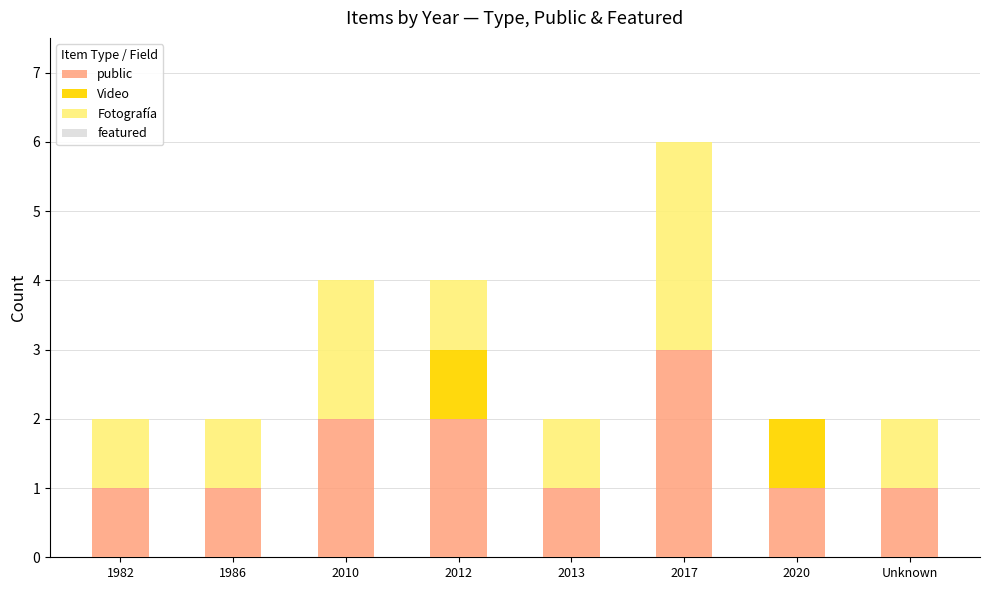

Reading right to left, what are the values for public?

Unknown=1	2020=1	2017=3	2013=1	2012=2	2010=2	1986=1	1982=1